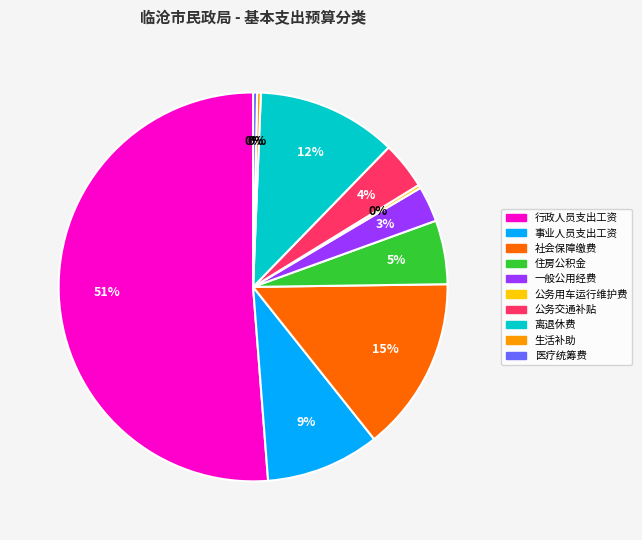

Is there any slice that represents more than half of the pie?

Yes